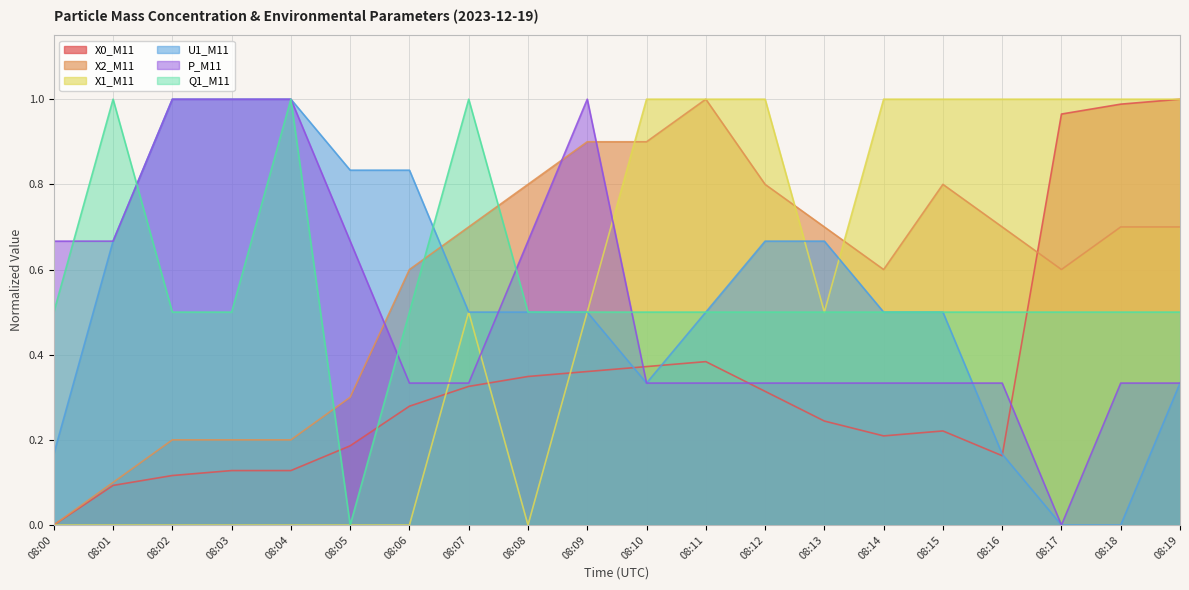

What value does the X1_M11 series have at 08:17?

1.0